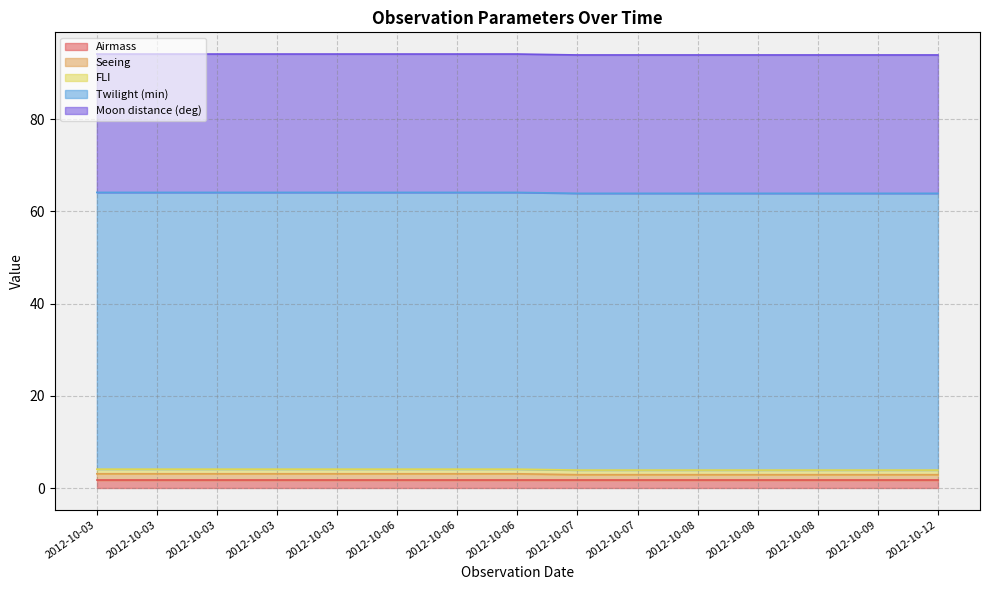

At which label is Seeing closest to 1?

2012-10-07